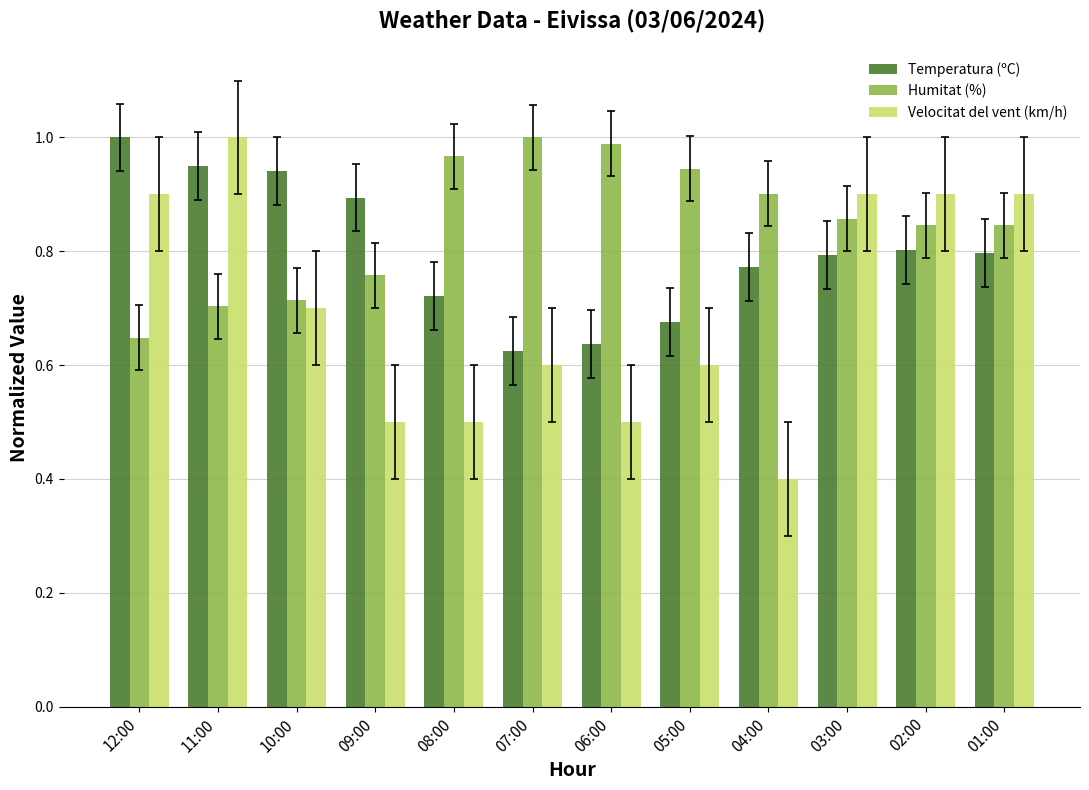

How many groups of bars are there?

12